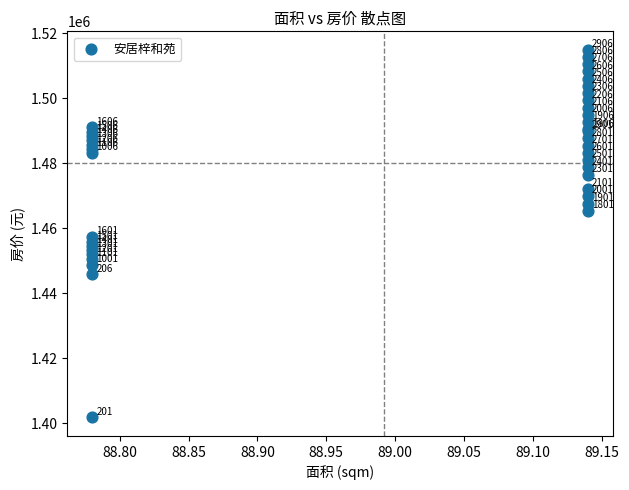

What Y value in the scatter plot is closest to 1458395?

1457289